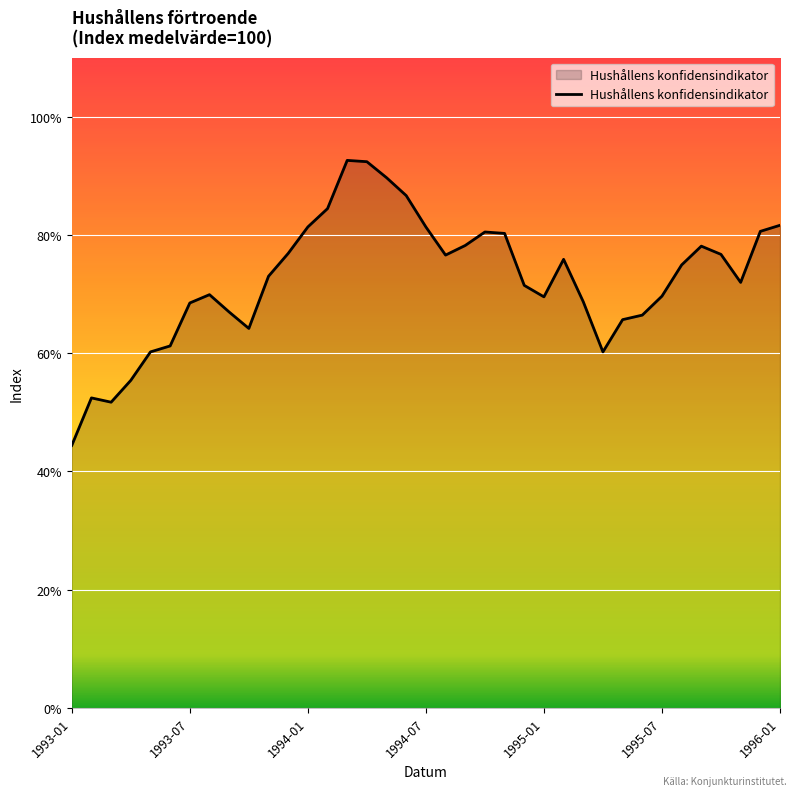

What is the difference between the maximum and minimum values?

48.2